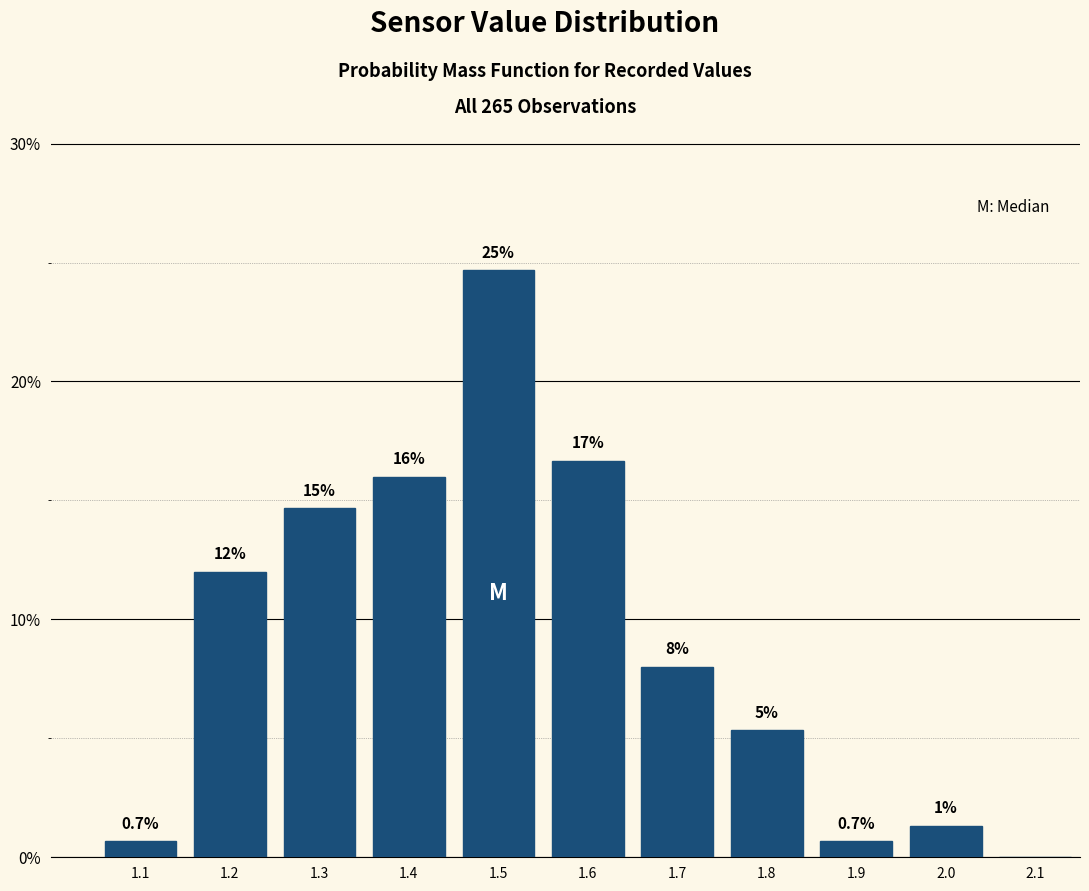

Is it true that the value at 2.1 is -10.3?

False